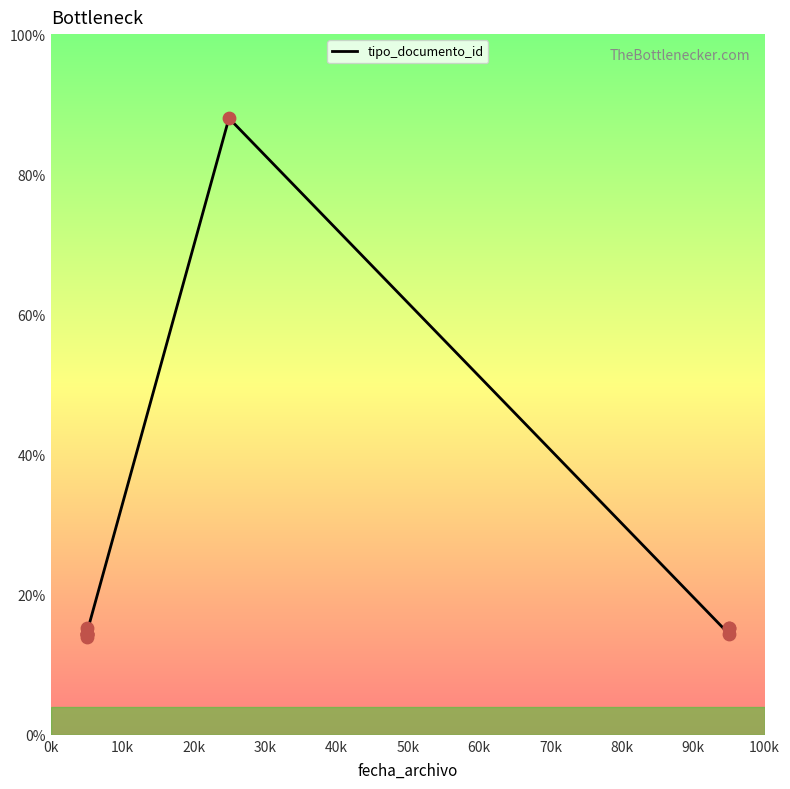

Which has a higher value, 40k or 50k?

40k